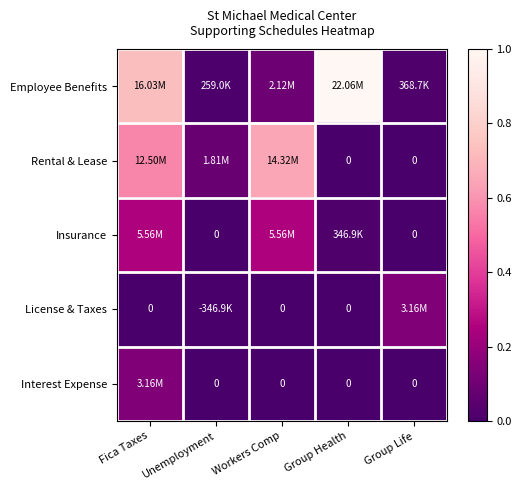

What is the difference between the highest and lowest values at Fica Taxes?

0.7